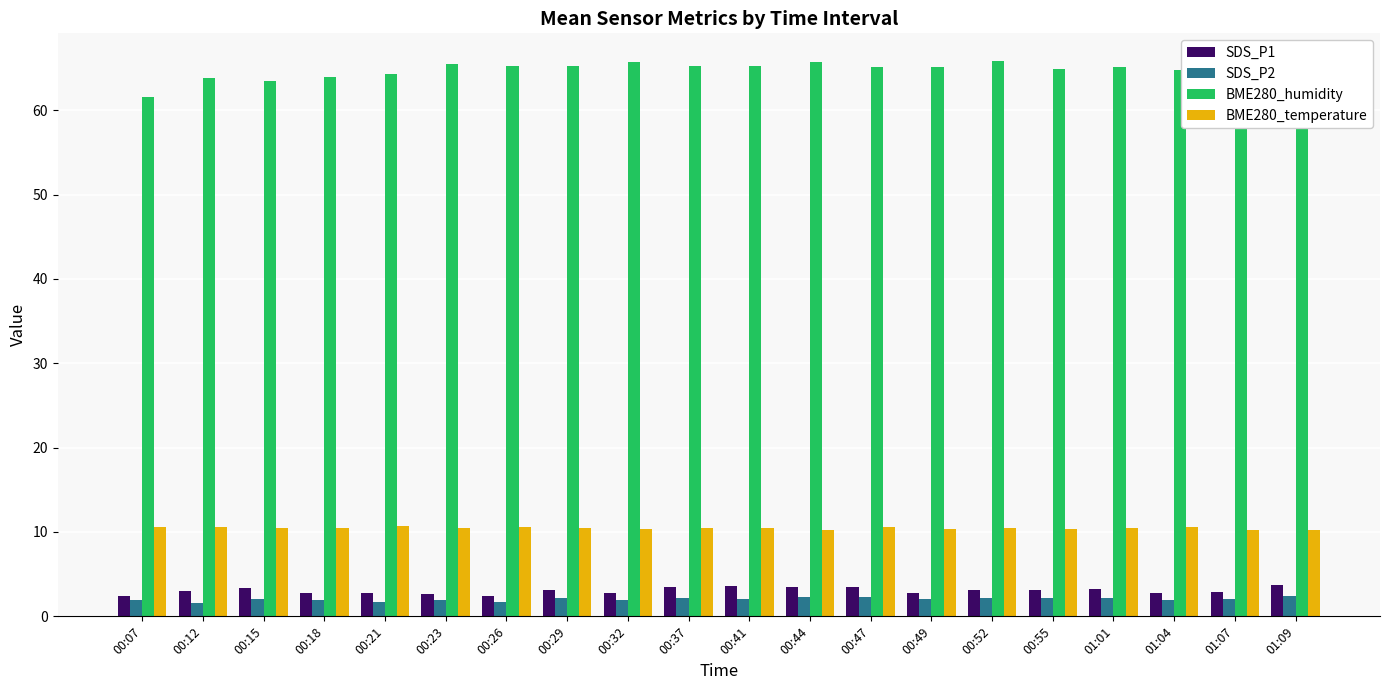

How many bars are there in total?

80